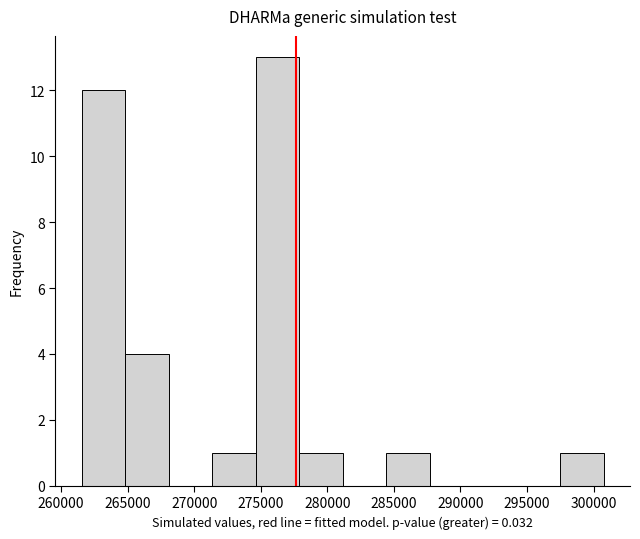

Reading left to right, transcribe this chart: for each bar, give the range it covers on the x-axis and its height. Neither the bar edges nor the heights are printed on the chart, so give them approximately, as read against the axes.

261500 to 265000: 12
265000 to 268000: 4
268000 to 271500: 0
271500 to 274500: 1
274500 to 278000: 13
278000 to 281000: 1
281000 to 284500: 0
284500 to 287500: 1
287500 to 291000: 0
291000 to 294000: 0
294000 to 297500: 0
297500 to 301000: 1